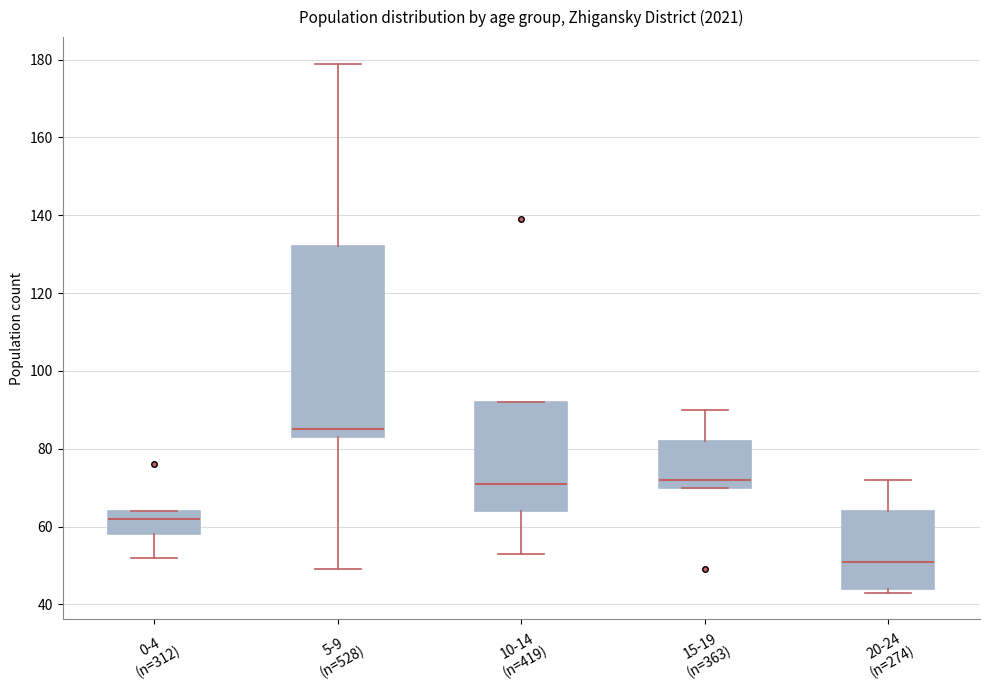

Which box's median line is the lowest?

20-24 (n=274)